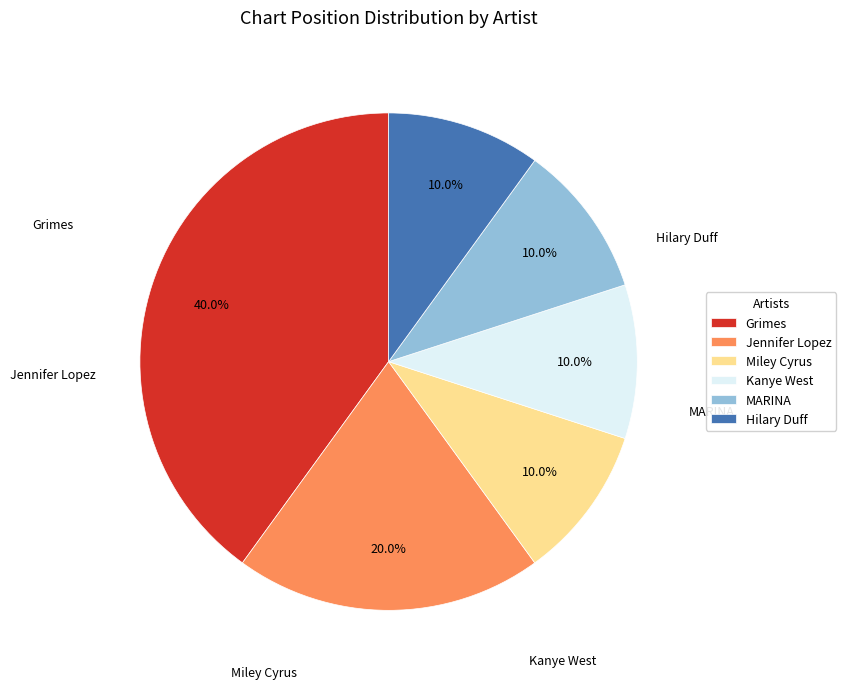

How many segments does this pie chart have?

6